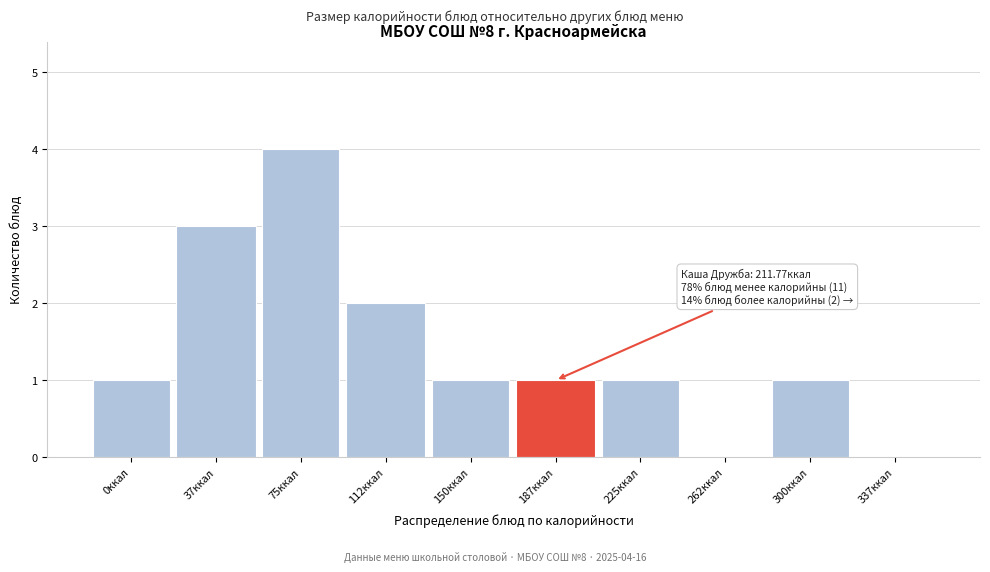

At which category does the chart reach its peak across all series?

75ккал